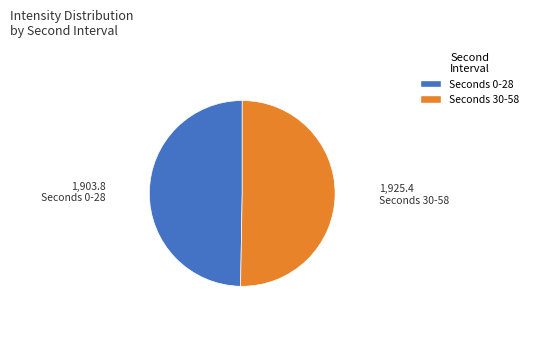

Combined, do Seconds 0-28 and Seconds 30-58 account for over 50%?

Yes